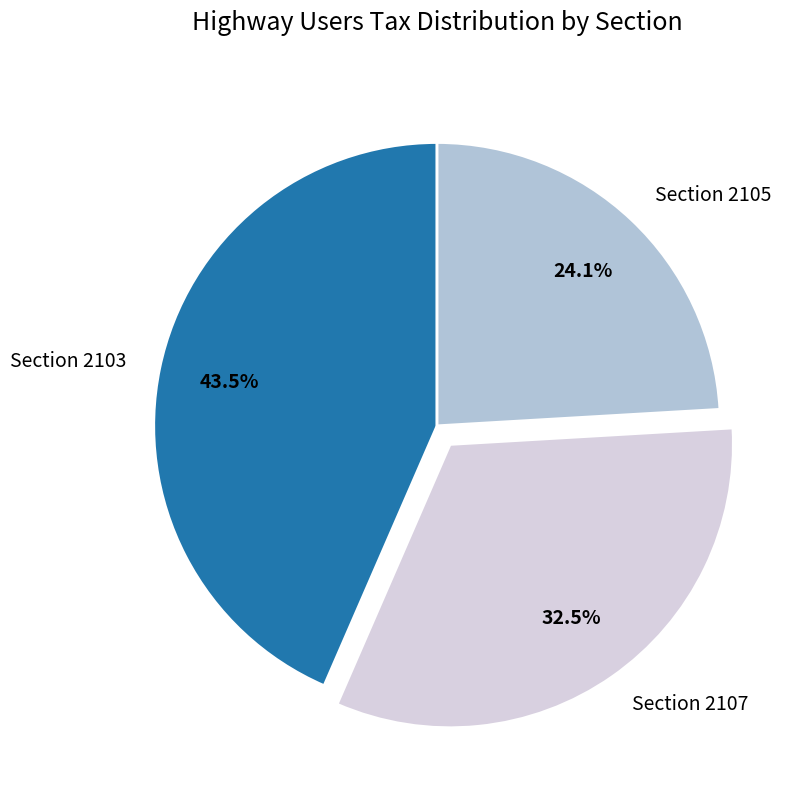

What percentage do Section 2103 and Section 2107 together represent?

75.9%